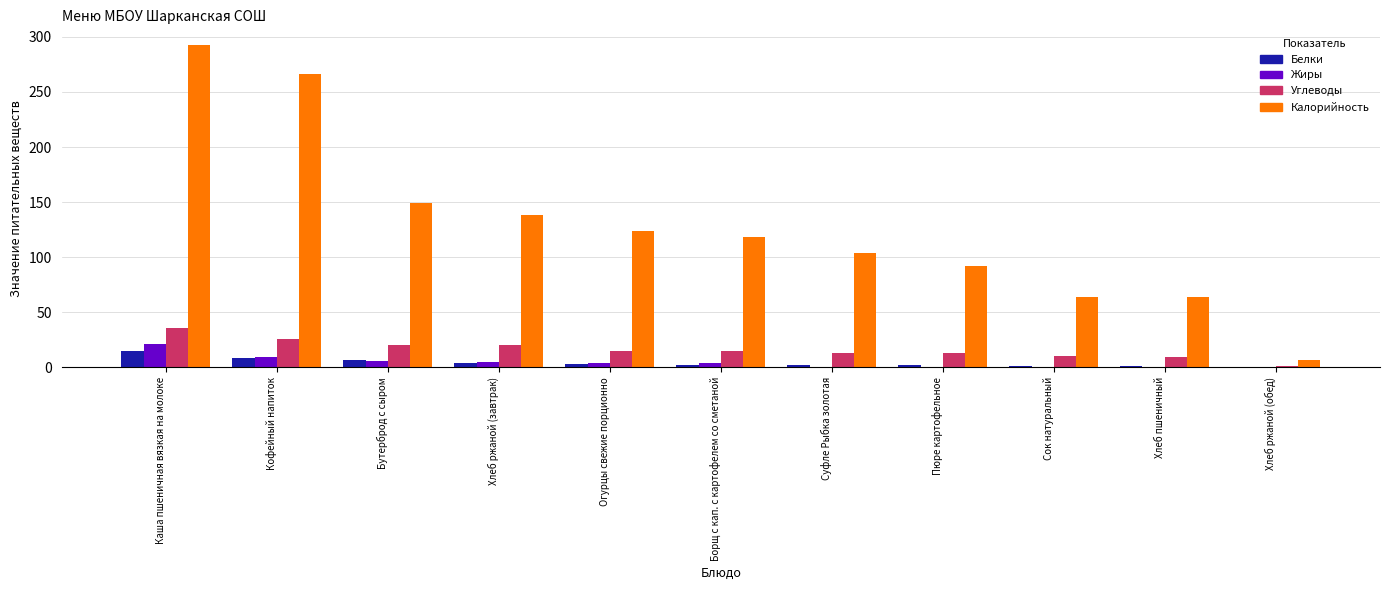

What is the average value of the Калорийность series?

129.0